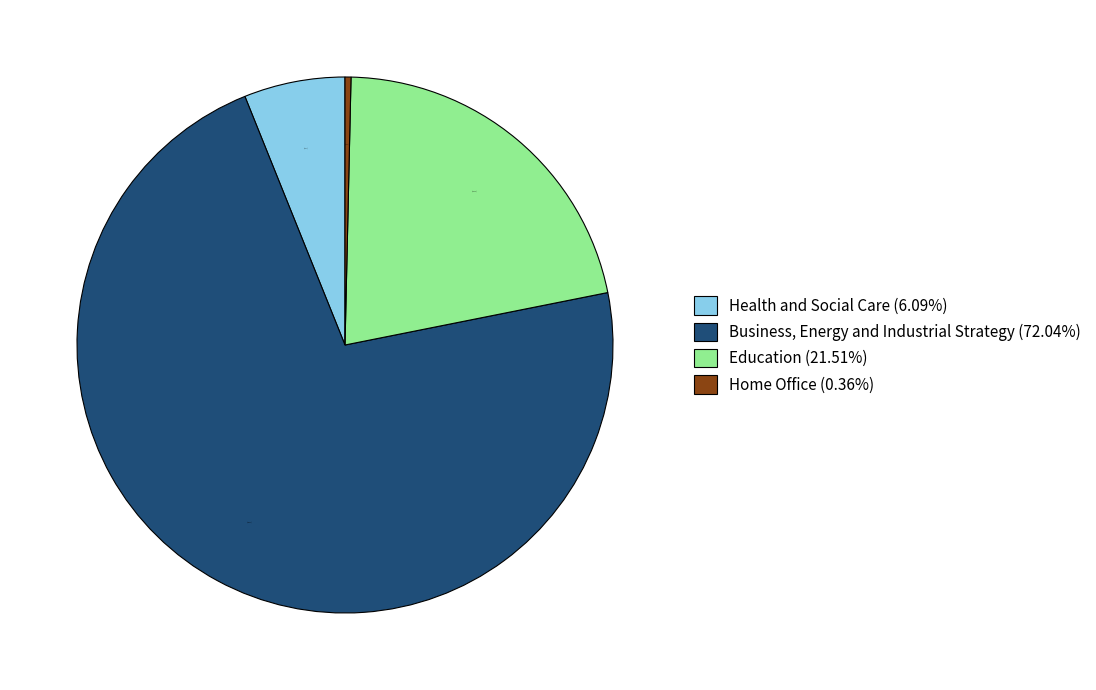

True or false: Home Office accounts for 0% of the total.

True